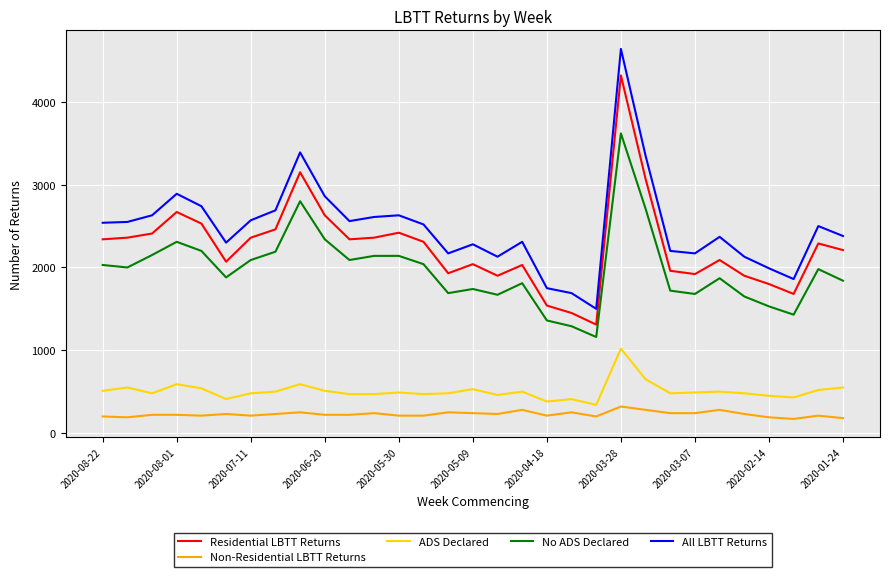

Does the chart display data point markers on the line(s)?

No